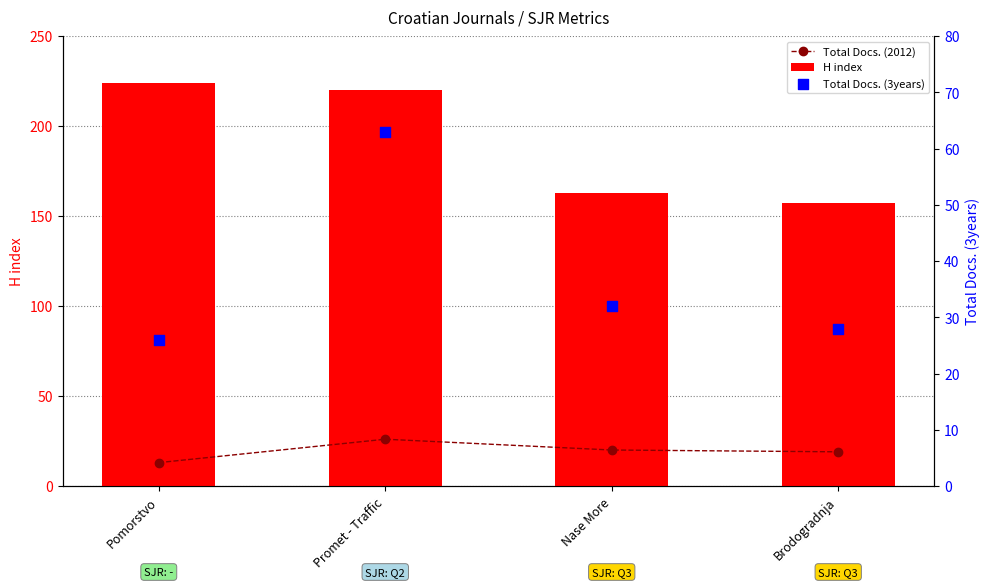

Which series contains the highest Y value?

H index